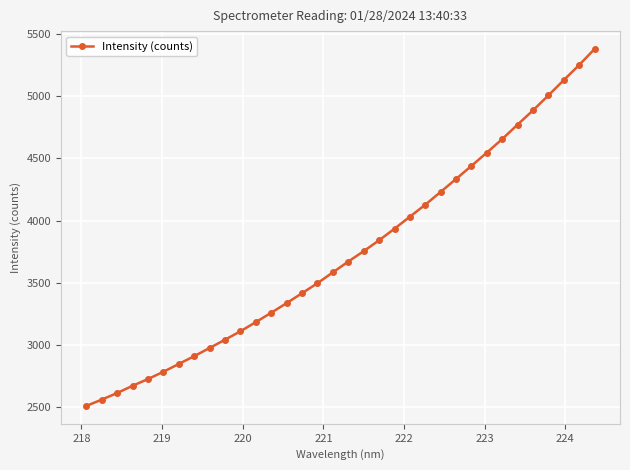

What is the value of the 2nd point from the left?

2562.3